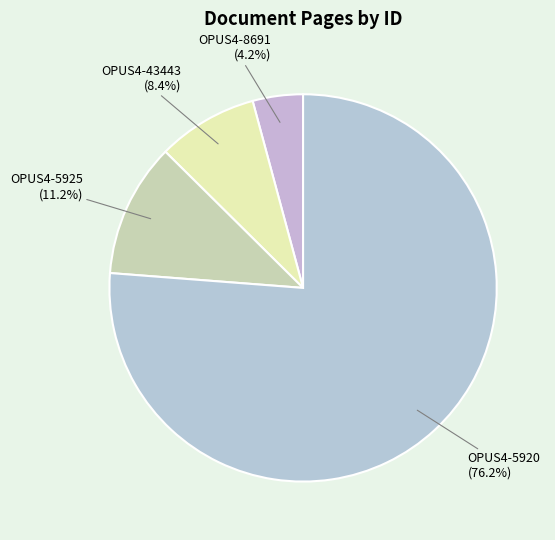

Which slice is the largest?

OPUS4-5920